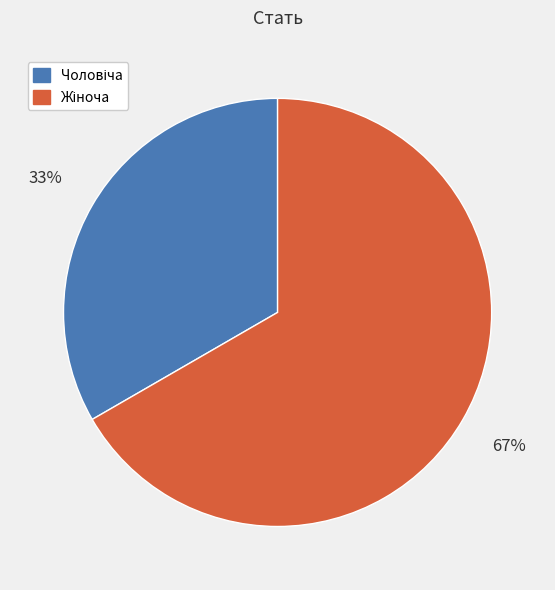

To the nearest percent, what is the average slice percentage?

50%